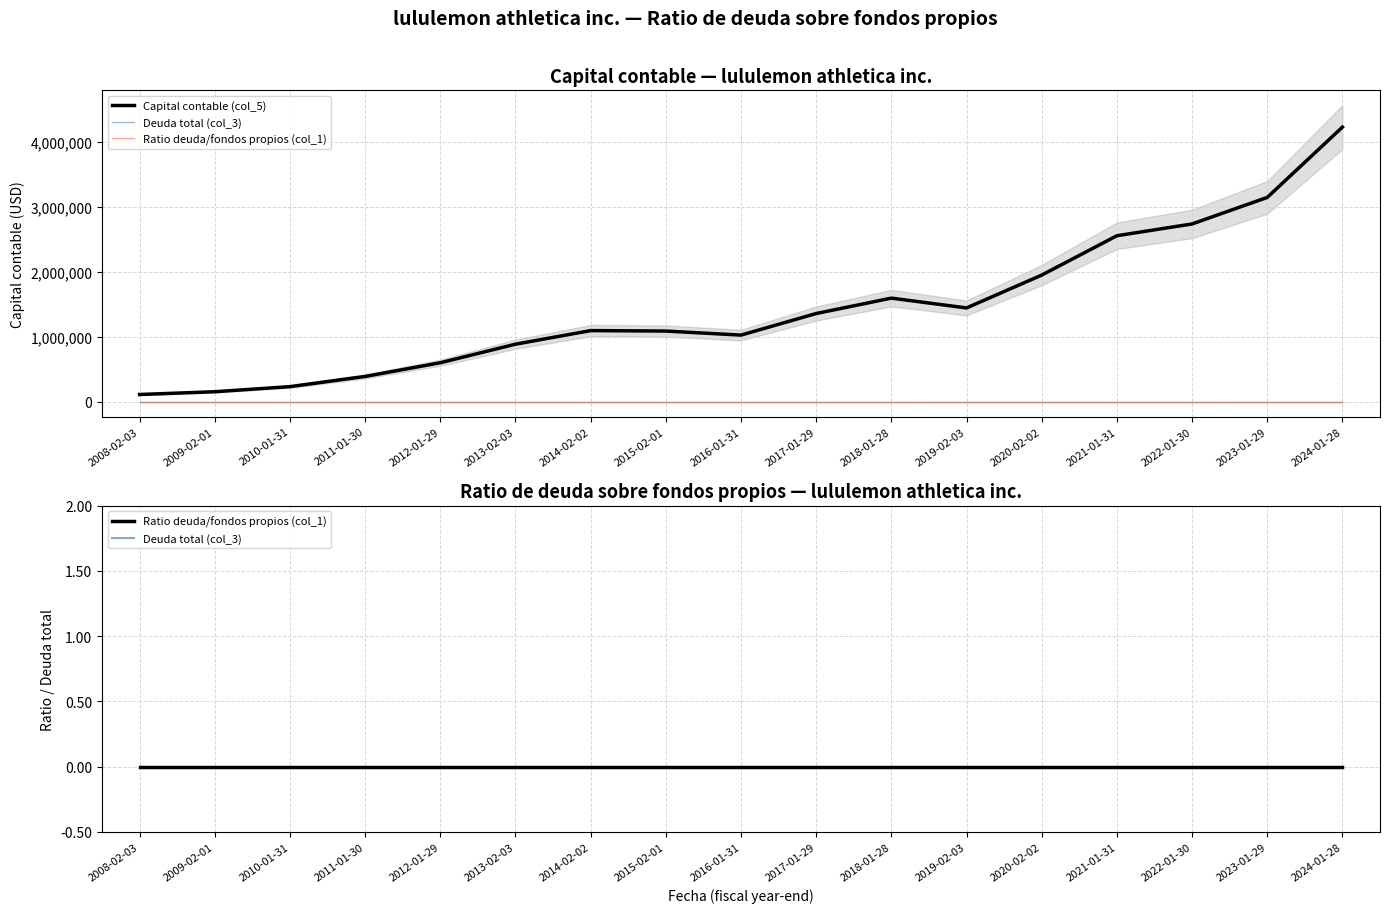

Rank the series at 2009-02-01 from lowest to highest value.

Deuda total (col_3), Ratio deuda/fondos propios (col_1), Capital contable (col_5)